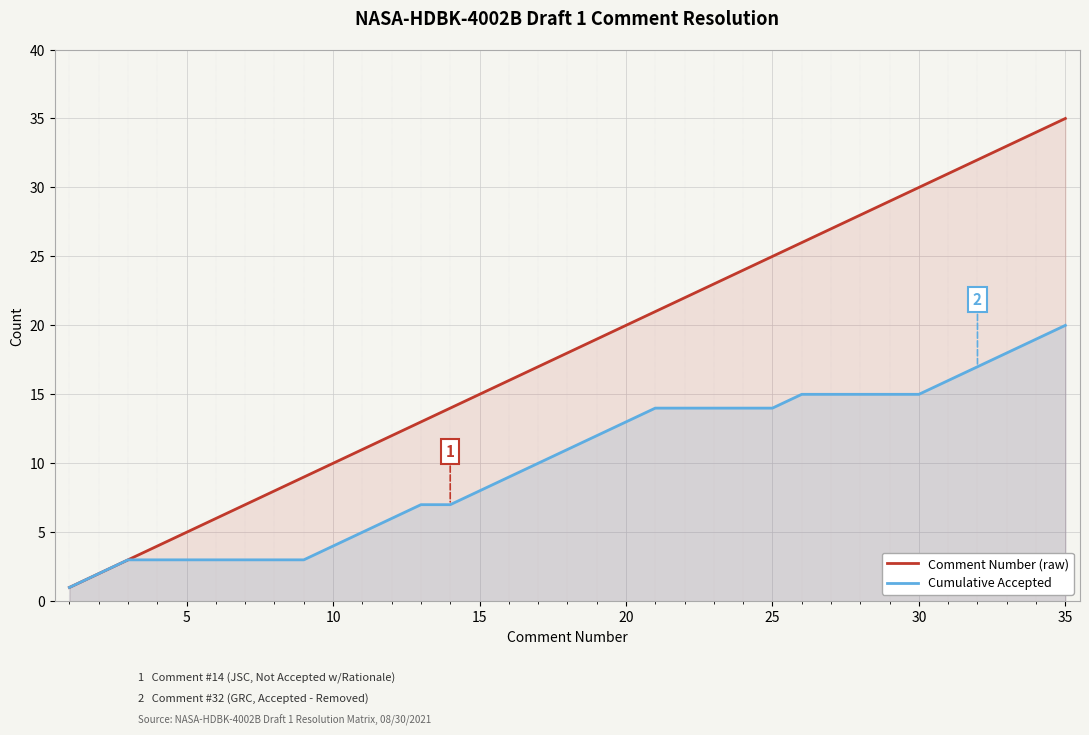

What are all the series names shown in the legend?

Comment Number (raw), Cumulative Accepted